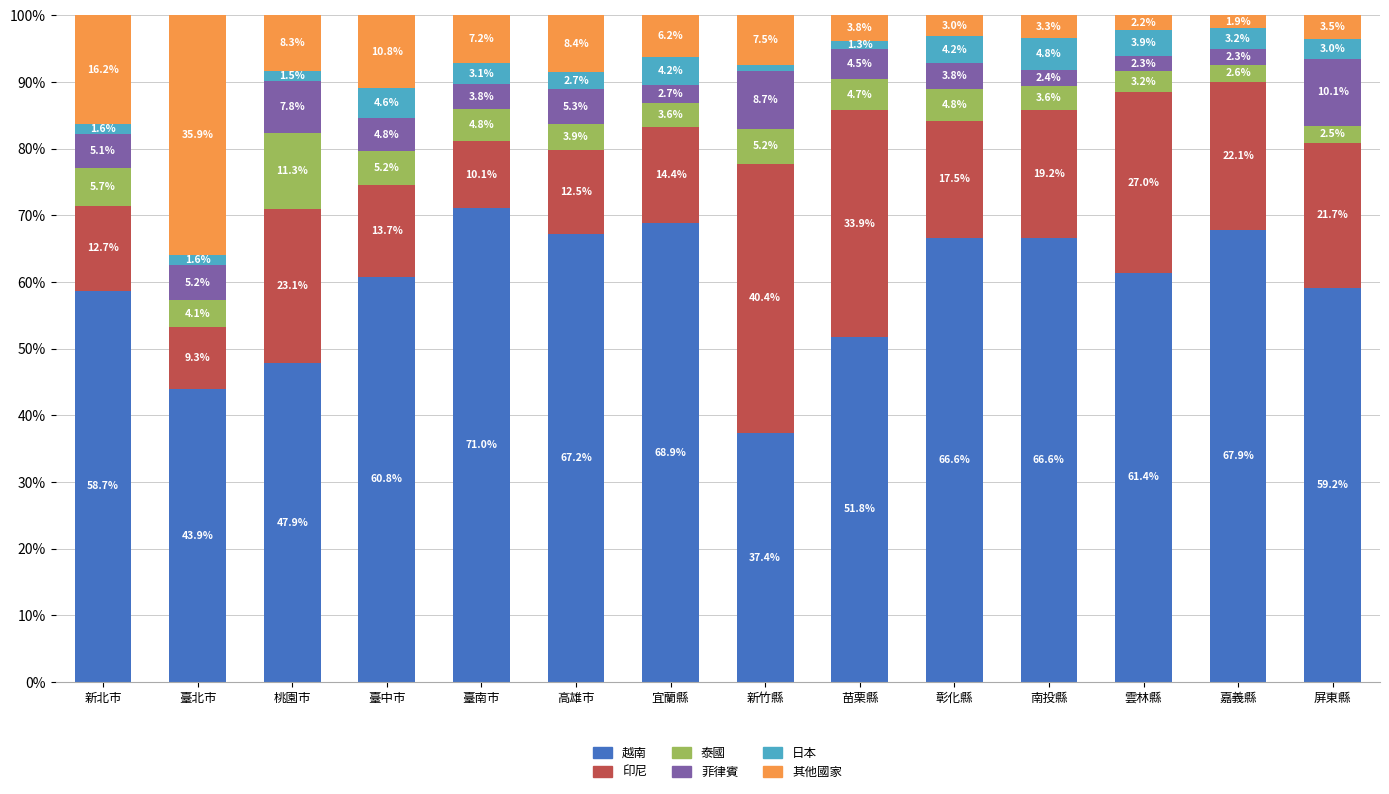

What is the lowest value of the 越南 series?

37.4